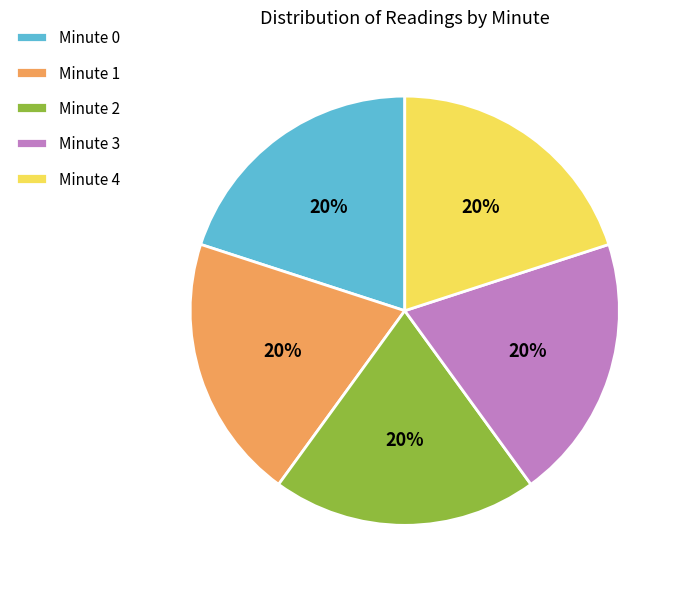

True or false: Minute 4 accounts for 1% of the total.

False